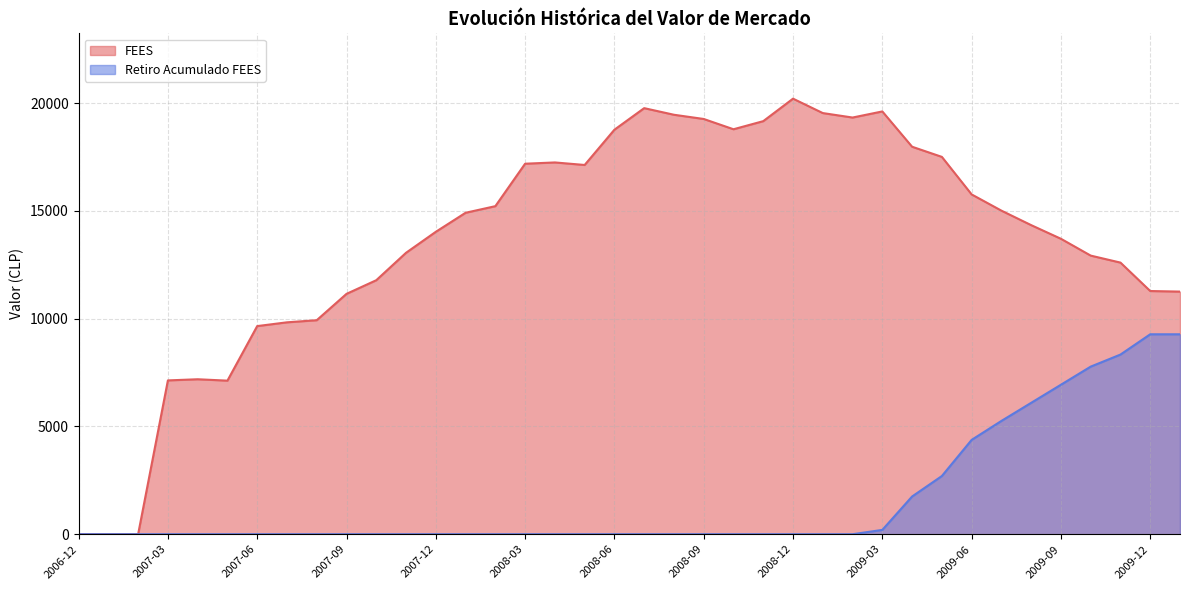

Which category has the highest value in the Retiro Acumulado FEES series?

2009-12